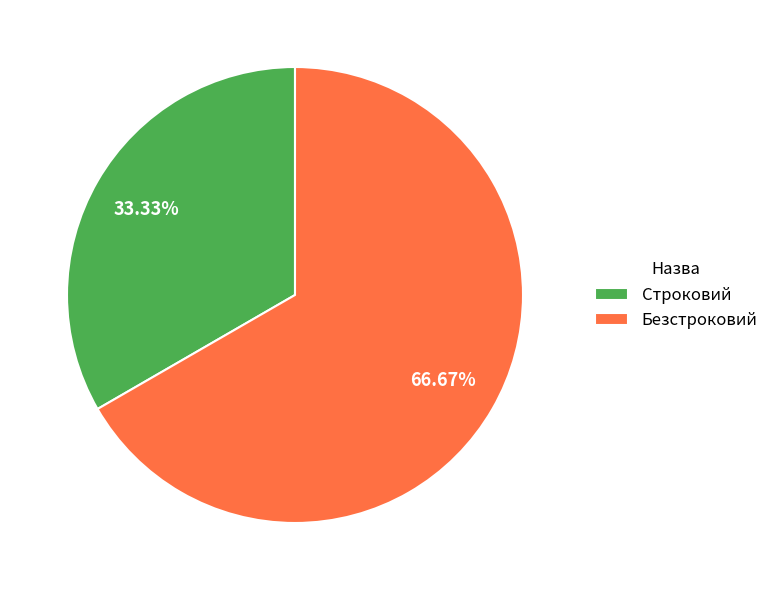

Does Строковий represent more than half of the total?

No